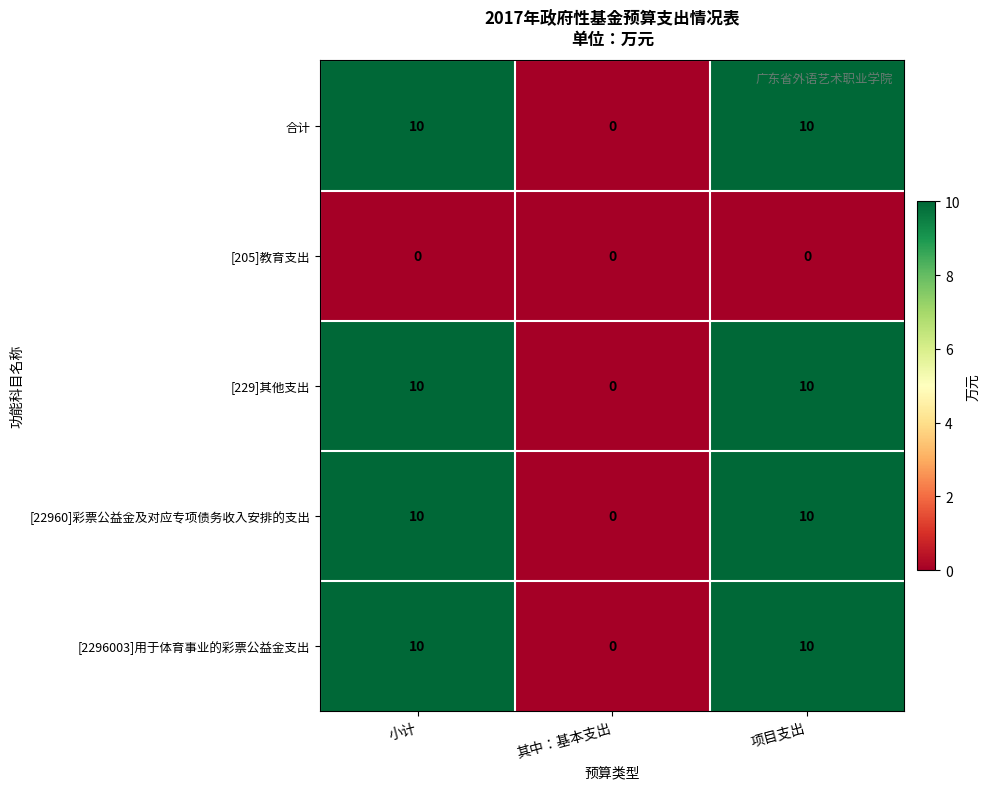

What is the total value across all series at 小计?

40